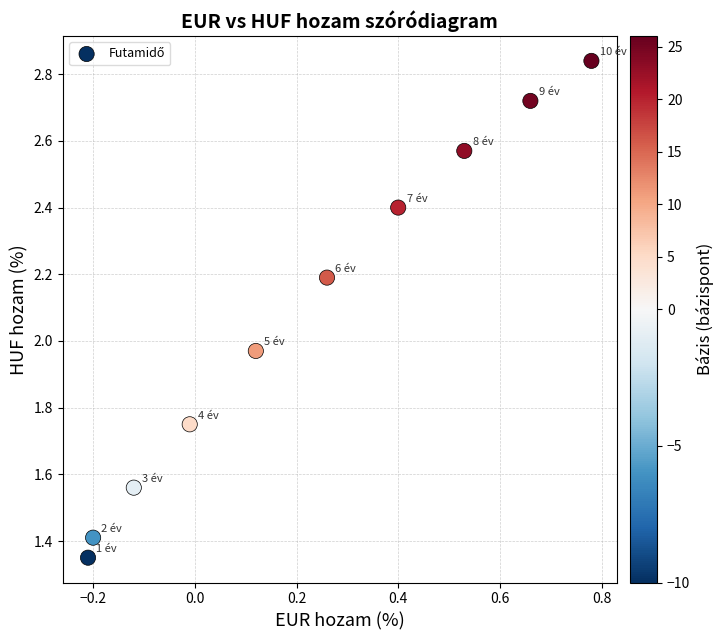

What is the average Y value?

2.1